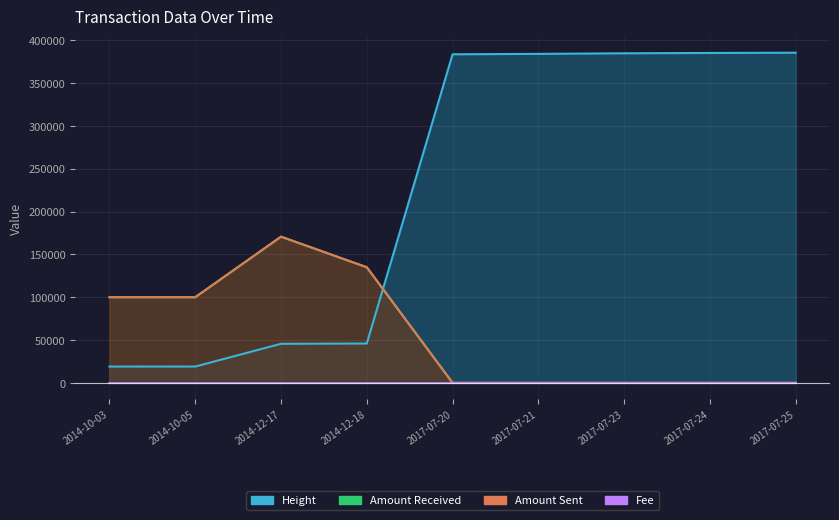

Reading right to left, transcribe all the data shown in this chart.

Amount: 2017-07-25=0	2017-07-24=0	2017-07-23=0	2017-07-21=0	2017-07-20=0	2014-12-18=134999	2014-12-17=170699	2014-10-05=99999	2014-10-03=99999
Height: 2017-07-25=385541	2017-07-24=385245	2017-07-23=384859	2017-07-21=384183	2017-07-20=383698	2014-12-18=45947	2014-12-17=45601	2014-10-05=19042	2014-10-03=19002
Amount_in: 2017-07-25=0	2017-07-24=0	2017-07-23=0	2017-07-21=0	2017-07-20=0	2014-12-18=135000	2014-12-17=170700	2014-10-05=100000	2014-10-03=100000